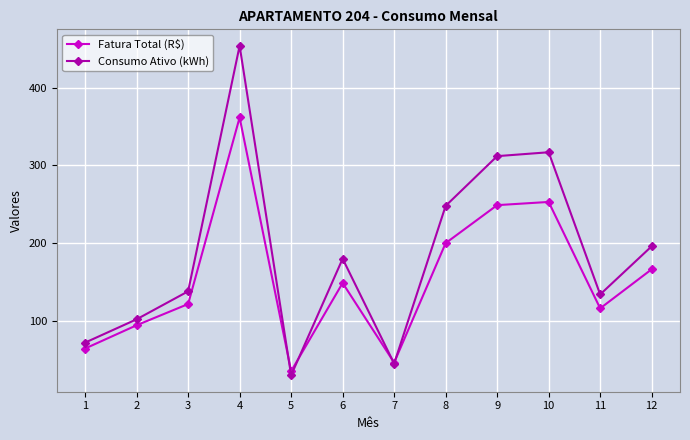

What is the value of the Fatura Total (R$) point at the 8th from the left?

200.0